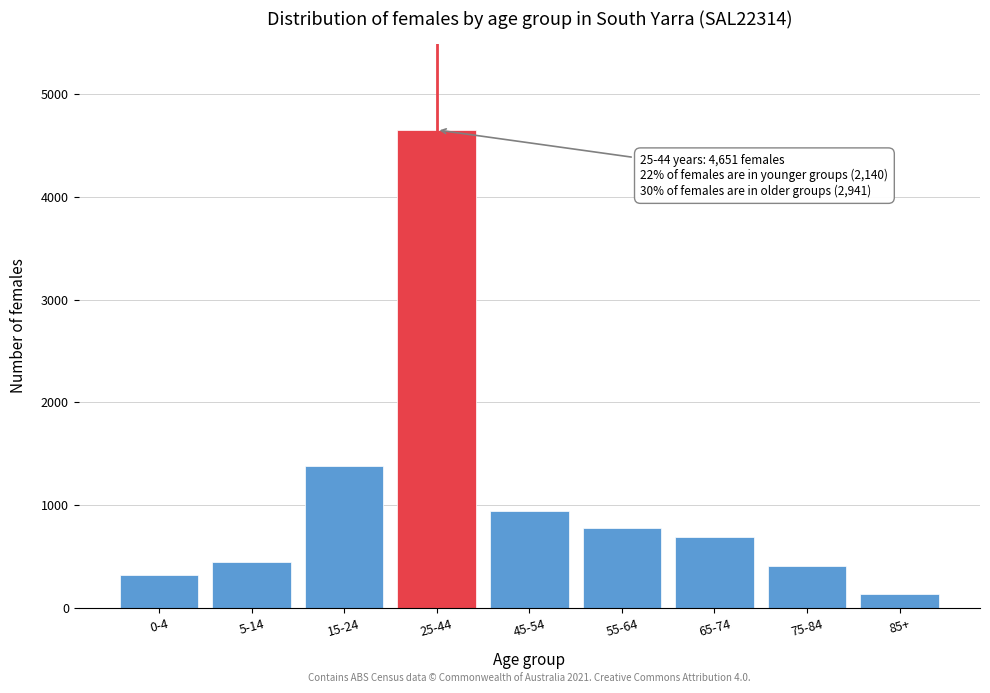

Reading left to right, what are all the values shown in this chart?

321	441	1378	4651	943	773	686	410	129